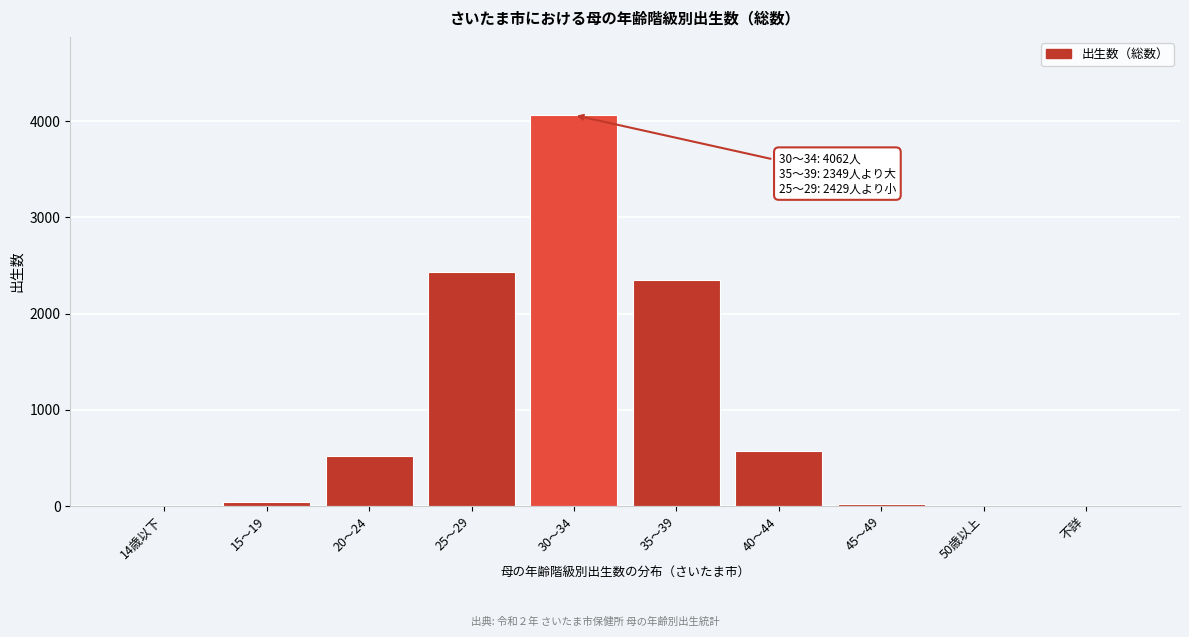

The chart shows a value of 0 at 不詳. True or false?

True